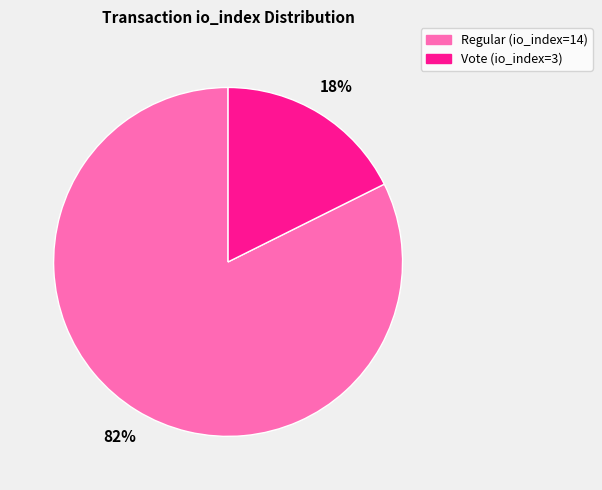

How many slices are in this pie chart?

2